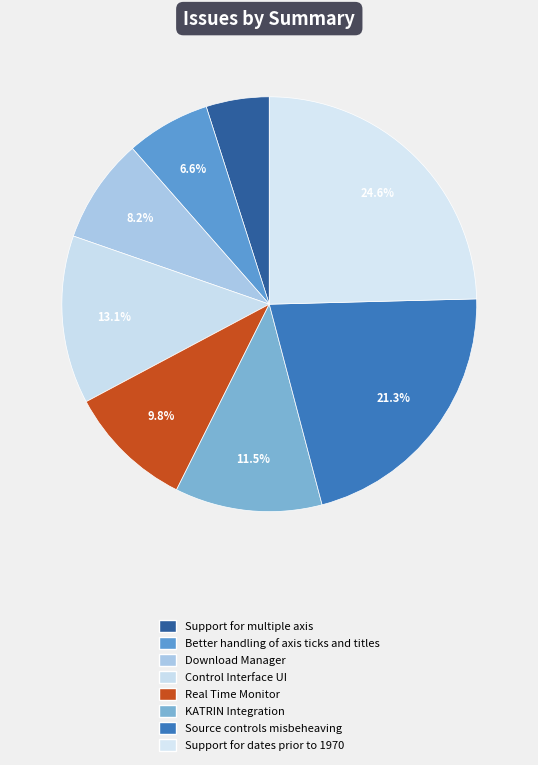

To the nearest percent, what portion does Support for dates prior to 1970 represent?

25%